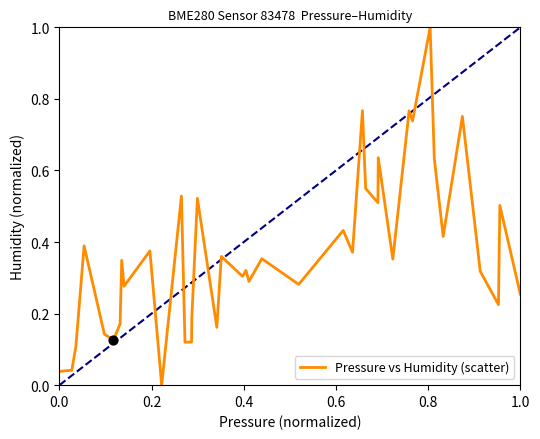

What is the greatest value displayed?

1.0